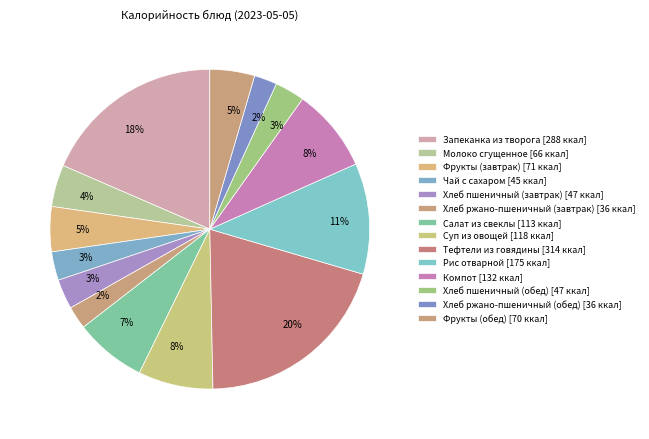

Is it true that Чай с сахаром is 3% of the pie?

True